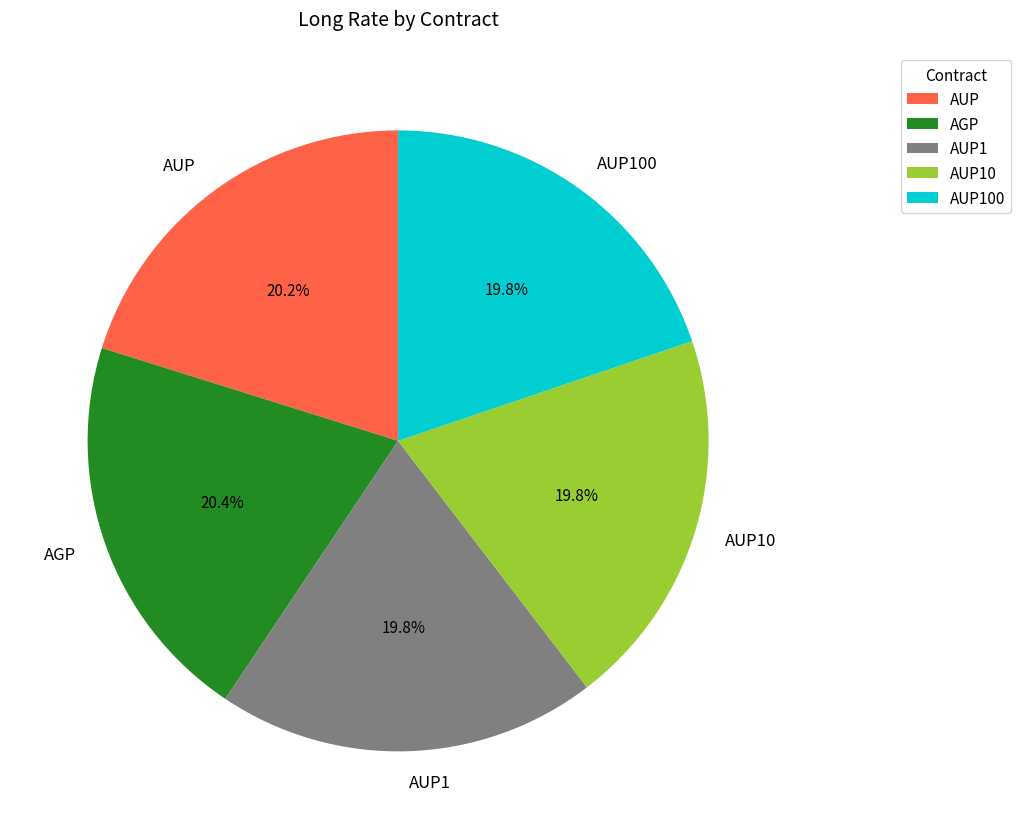

Does any single category account for the majority?

No